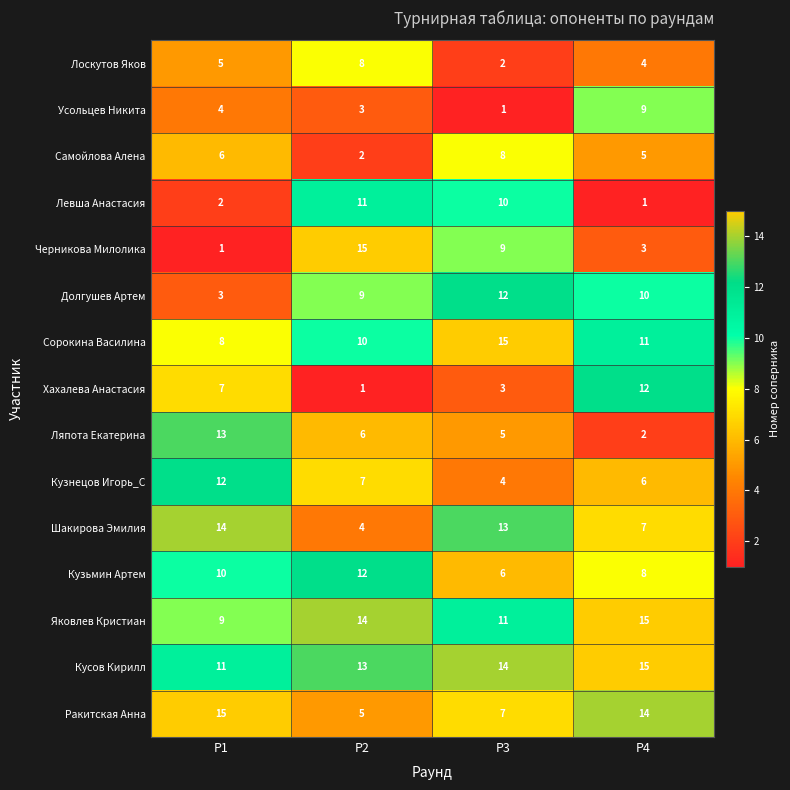

Rank the series at Р1 from highest to lowest value.

Ракитская Анна, Шакирова Эмилия, Ляпота Екатерина, Кузнецов Игорь_С, Кусов Кирилл, Кузьмин Артем, Яковлев Кристиан, Сорокина Василина, Хахалева Анастасия, Самойлова Алена, Лоскутов Яков, Усольцев Никита, Долгушев Артем, Левша Анастасия, Черникова Милолика